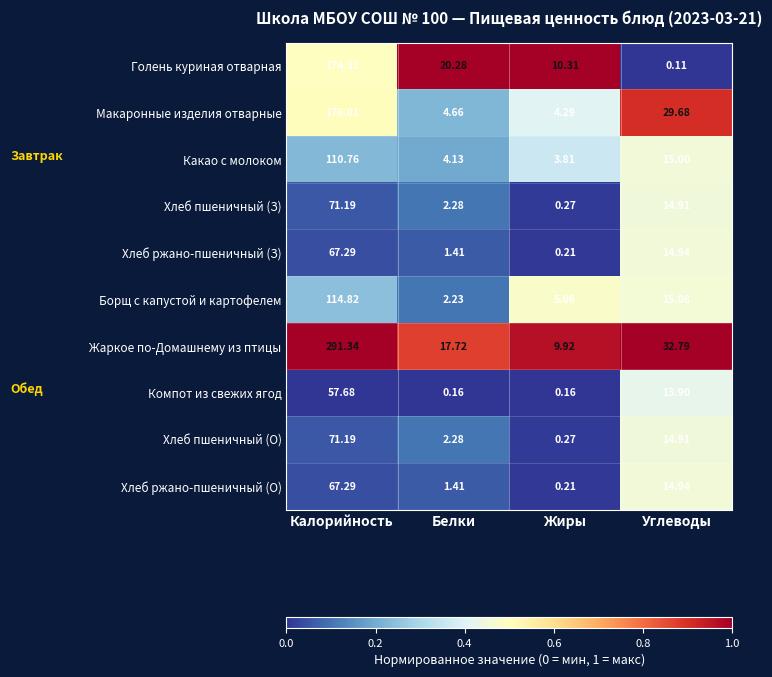

At which category is the sum across all series the highest?

Калорийность